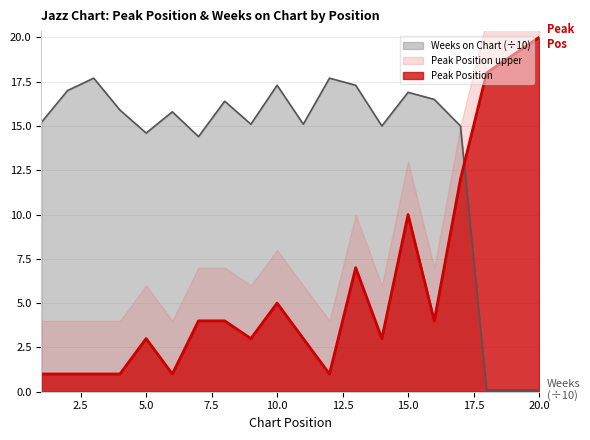

How many lines are shown in the chart?

2